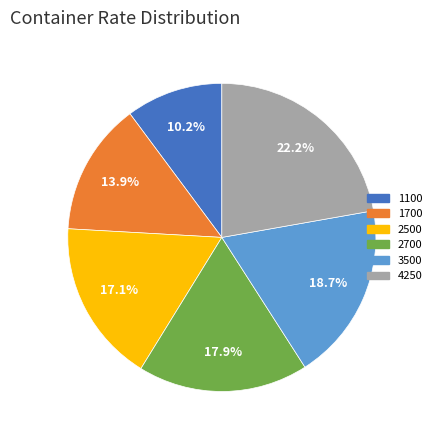

What is the largest slice in the pie chart?

4250